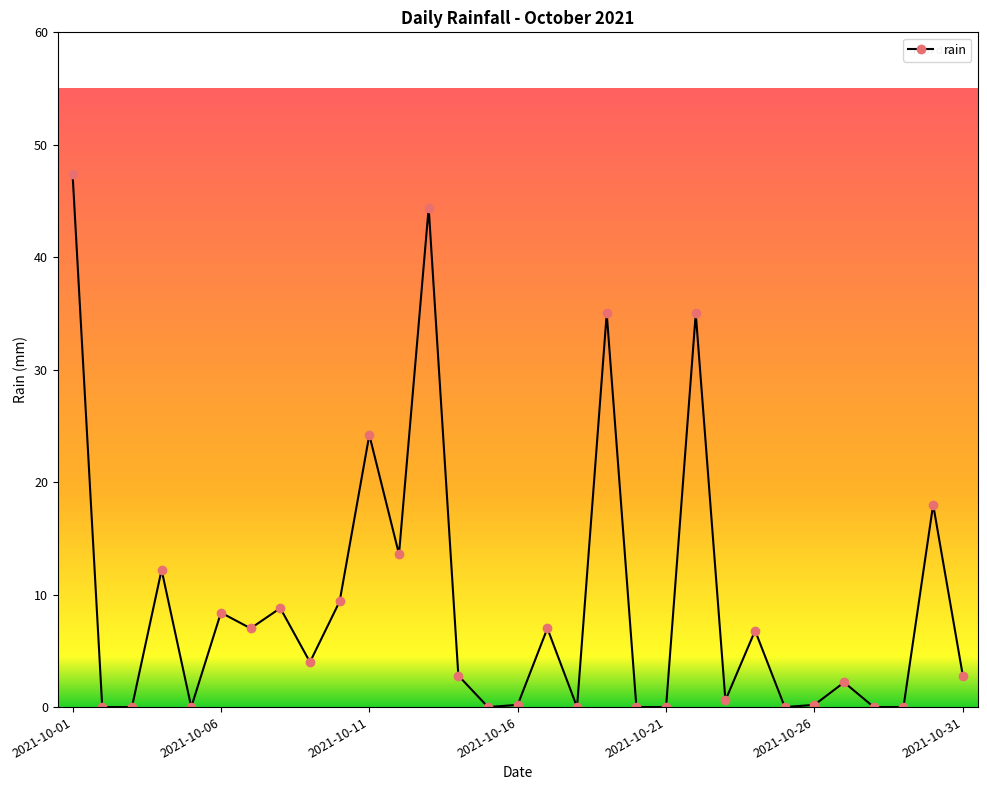

True or false: the data has more than 1 interior local peaks.

True